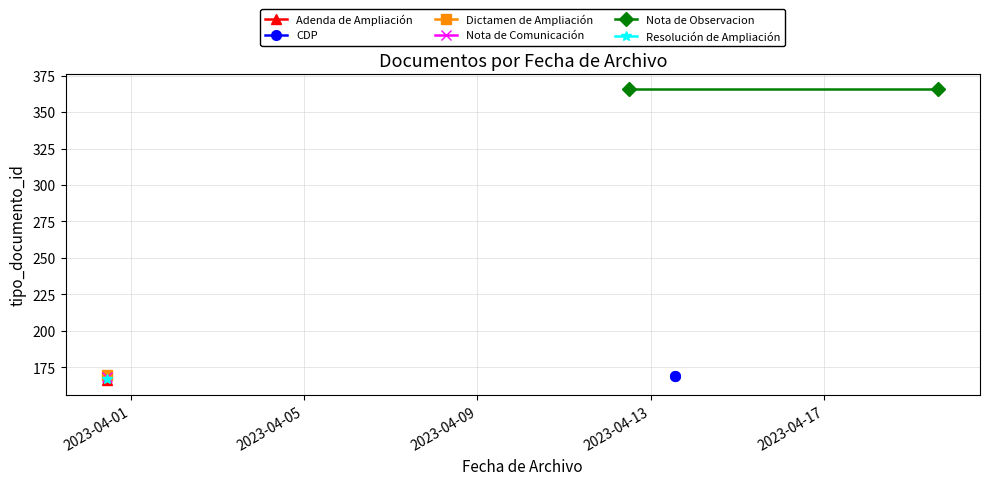

What is the total value across all series at 2023-04-05?

535